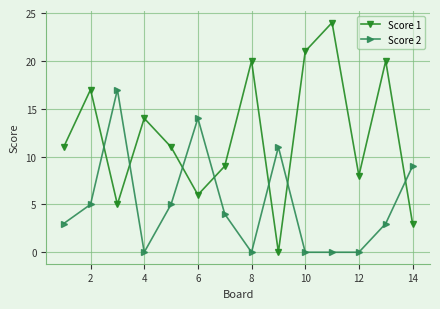

Does the chart have visible grid lines?

Yes